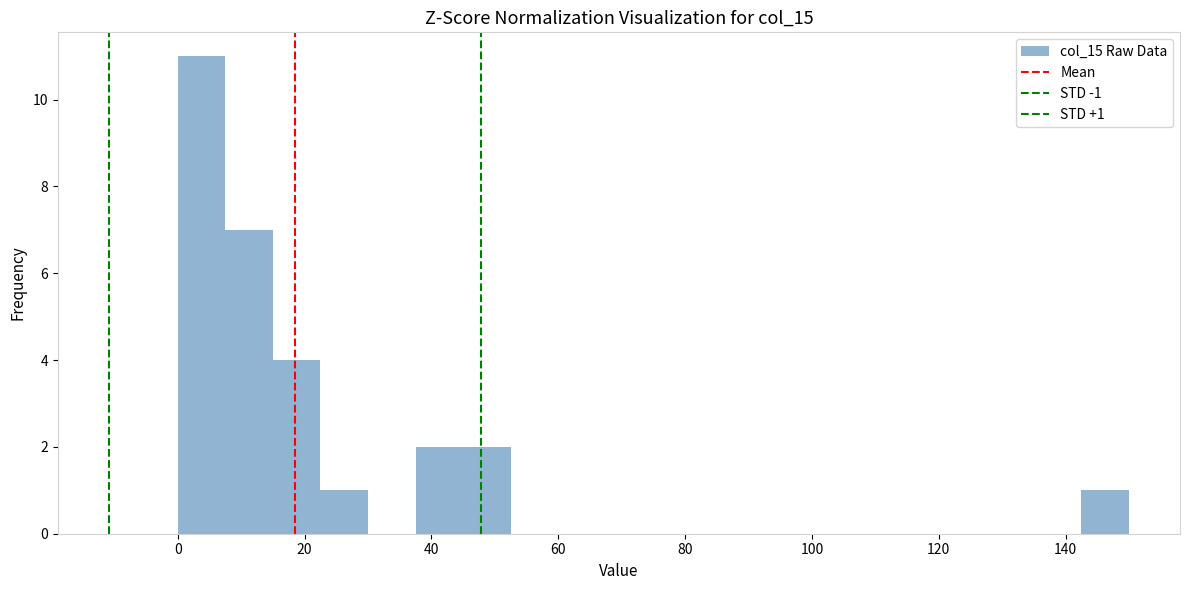

Around what value on the x-axis is the tallest bar? Give the approximate position of its centre, as read against the axis.

4